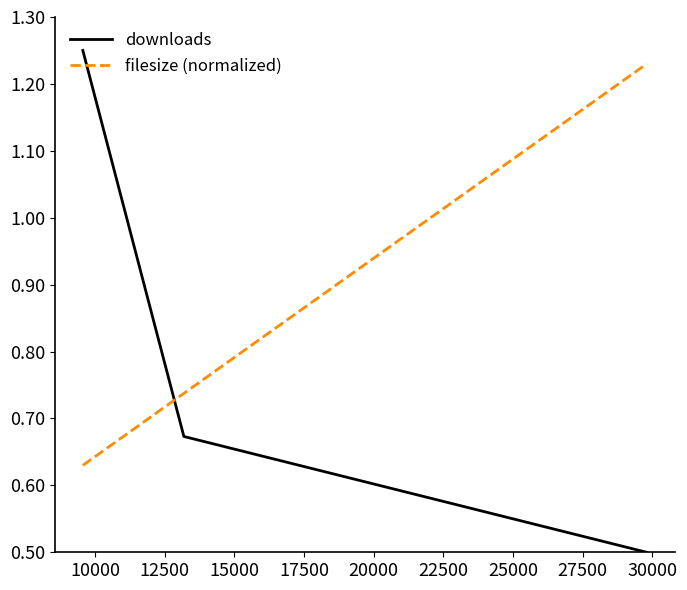

Count the number of categories in the chart.

3